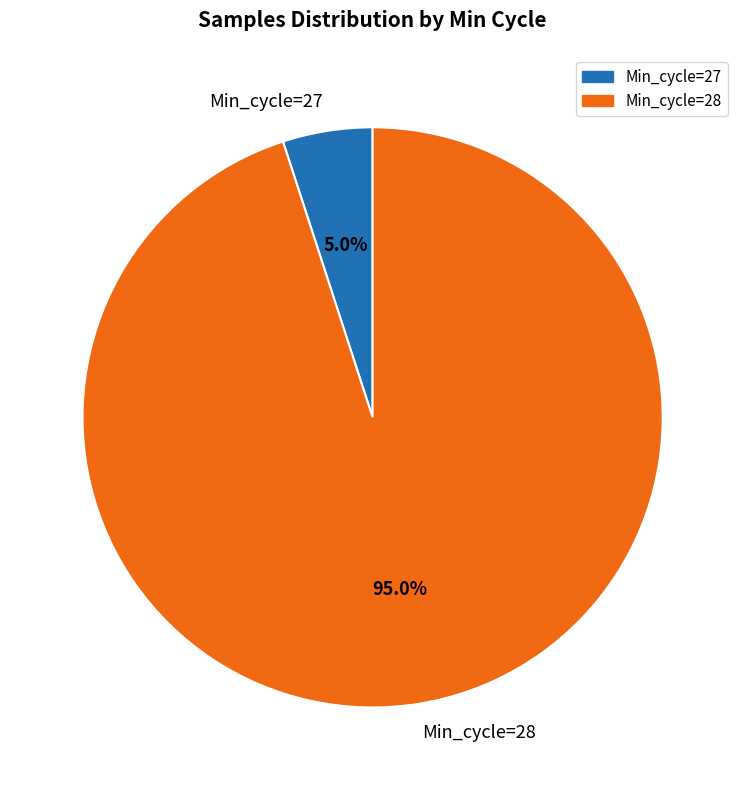

Does Min_cycle=28 account for over 50% of the chart?

Yes